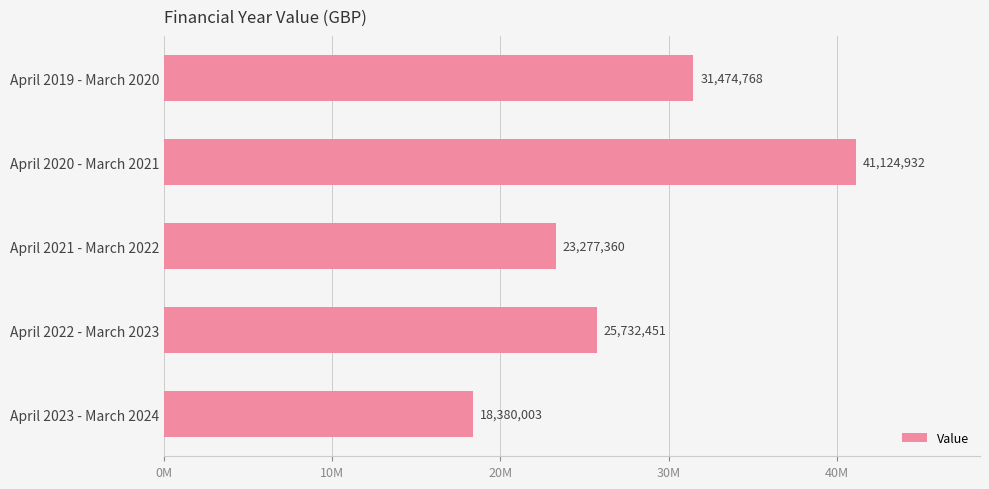

Are the bars horizontal?

Yes